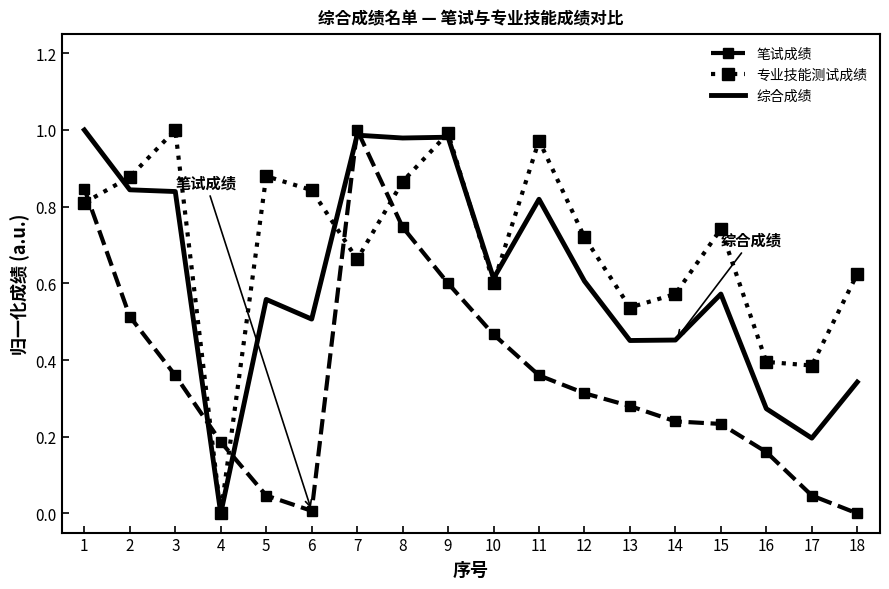

Between 1 and 13, which series saw the biggest shift?

笔试成绩